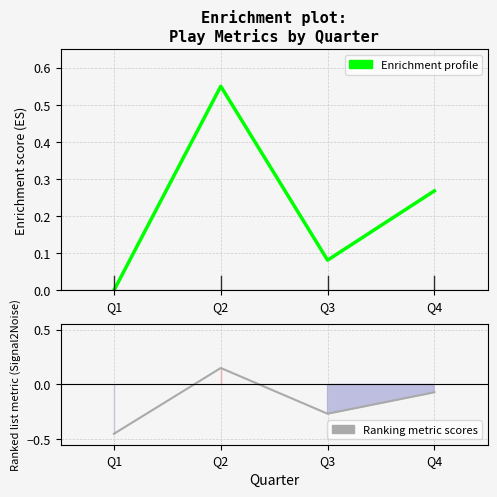

What is the maximum value for Ranking metric scores?

0.1